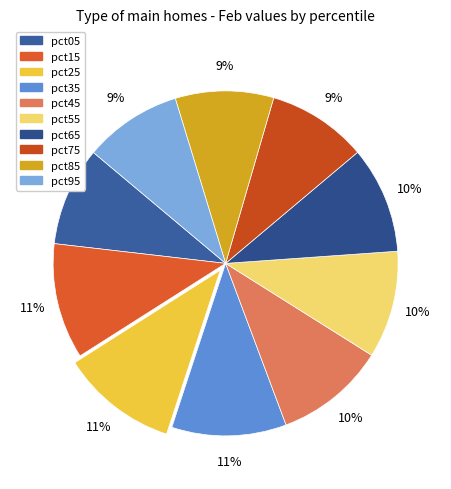

What is the total percentage of pct35 and pct05?

20.0%